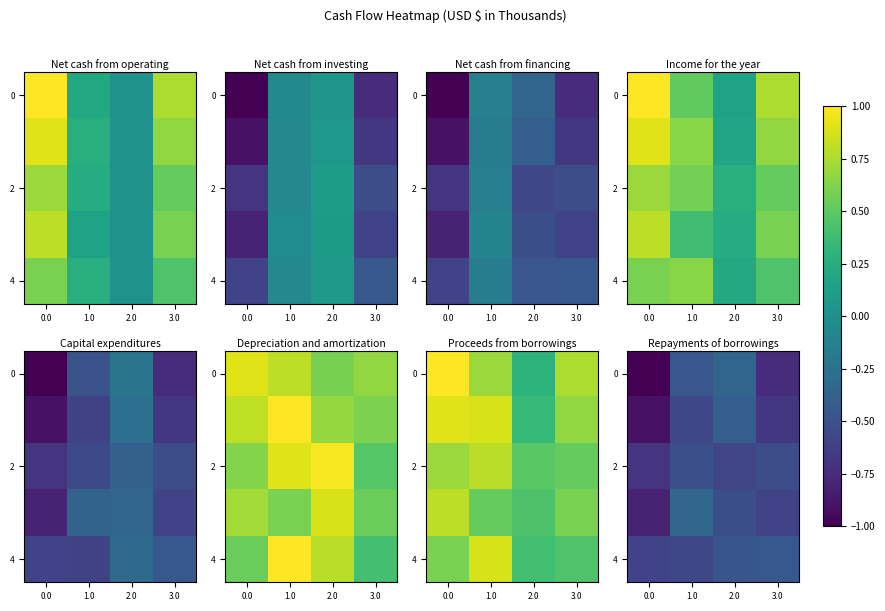

Where is 4 nearest to the value 0?

3.0